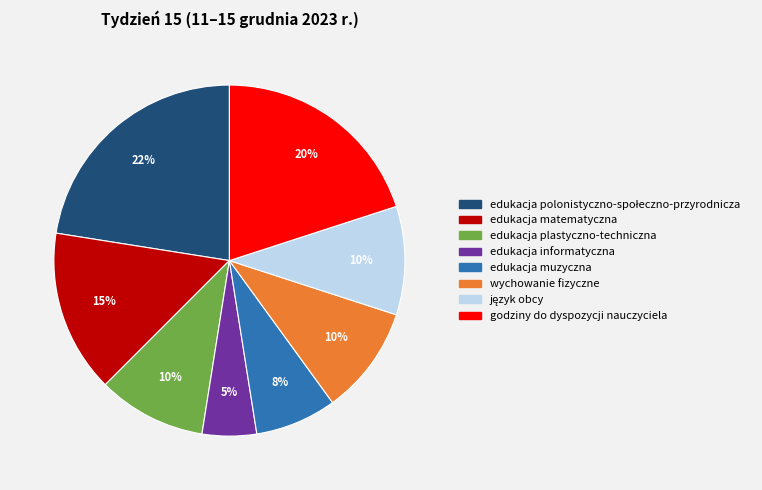

Is it true that edukacja muzyczna is 8% of the pie?

True